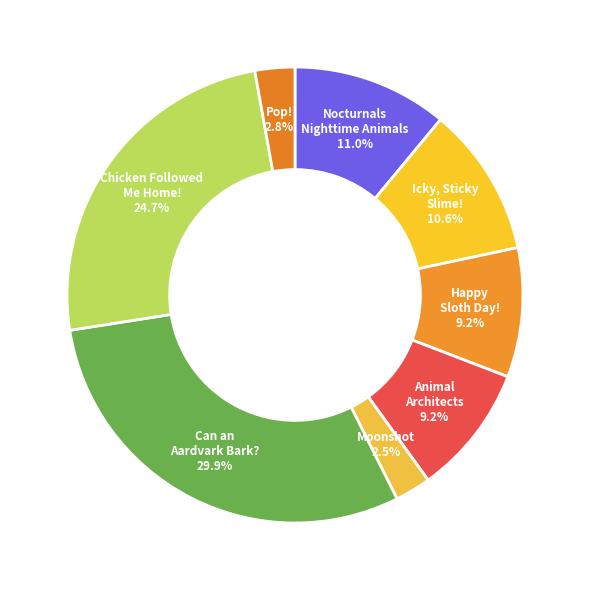

How many slices are in this pie chart?

8